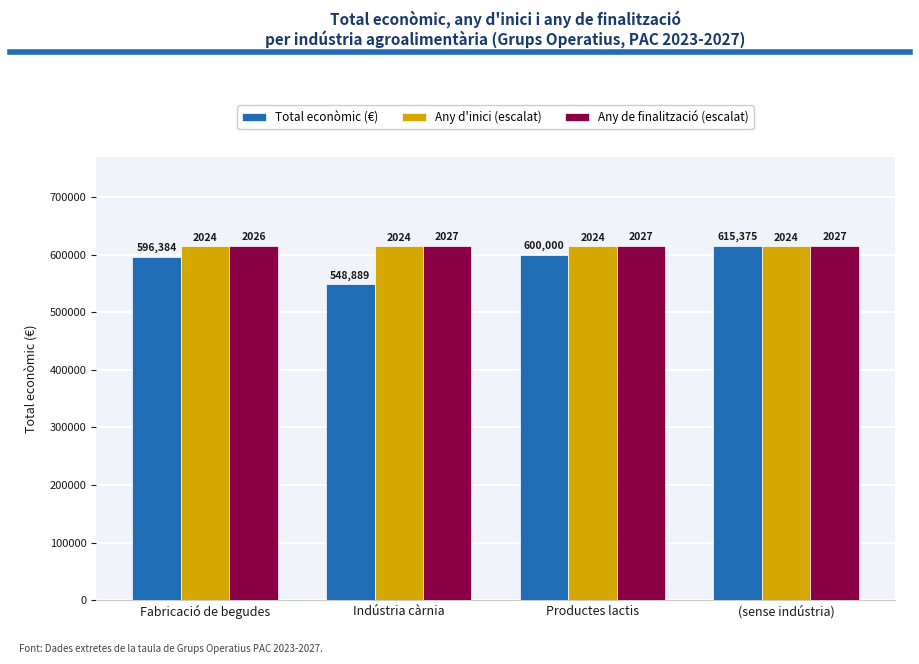

Reading left to right, transcribe all the data shown in this chart.

Total econòmic (€): Fabricació de begudes=596384.0	Indústria càrnia=548889.0	Productes lactis=600000.0	(sense indústria)=615375.0
Any d'inici (escalat): Fabricació de begudes=614464.2	Indústria càrnia=614464.2	Productes lactis=614464.2	(sense indústria)=614464.2
Any de finalització (escalat): Fabricació de begudes=615071.4	Indústria càrnia=615375.0	Productes lactis=615375.0	(sense indústria)=615375.0